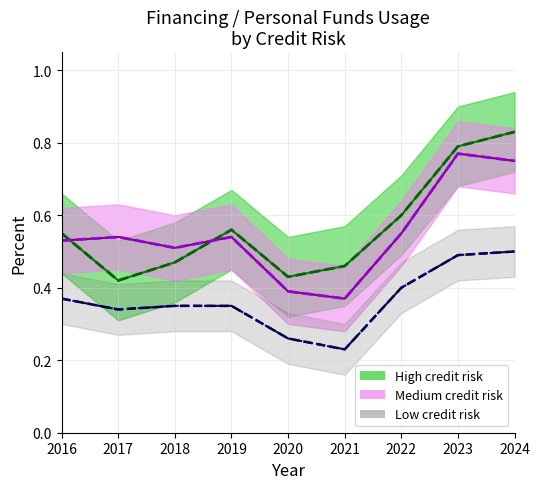

What is the approximate value of Medium (line) at 2024?

0.8